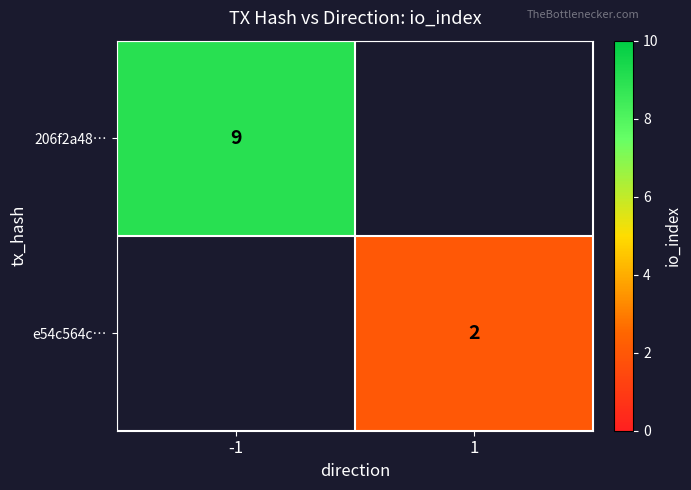

The value of e54c564c… at 1 is 1. True or false?

False